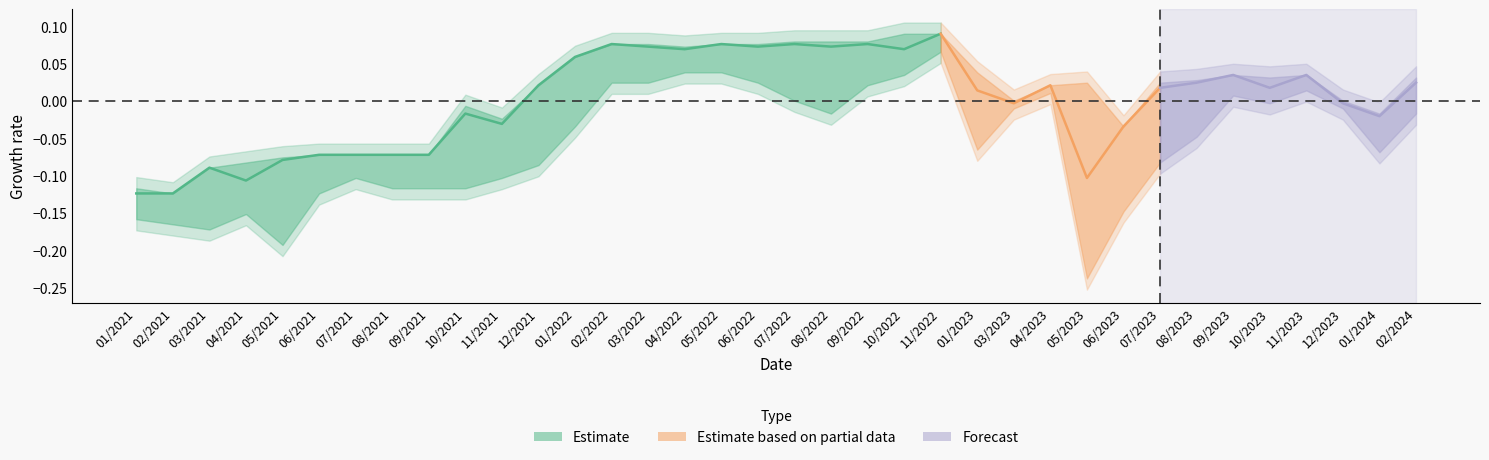

In high, how many points are lower than both neighbors (excluding endpoints)?

7